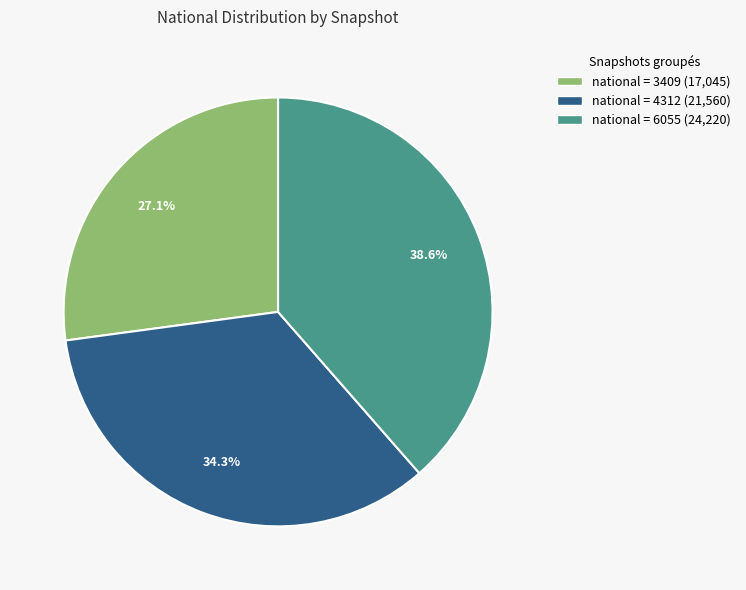

Is there any slice that represents more than half of the pie?

No